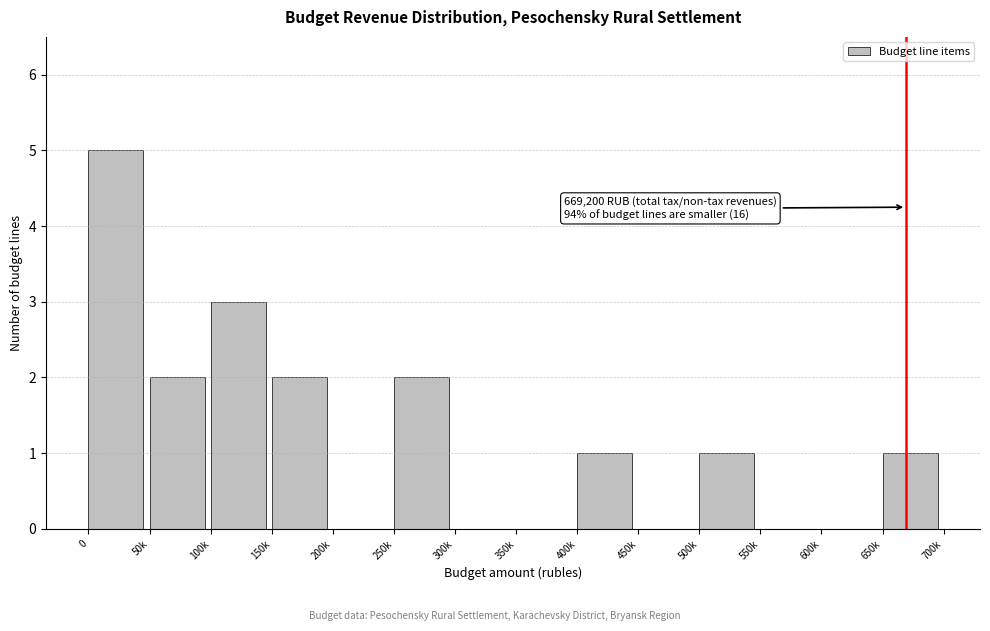

Reading right to left, transcribe all the data shown in this chart.

650k=1	600k=0	550k=0	500k=1	450k=0	400k=1	350k=0	300k=0	250k=2	200k=0	150k=2	100k=3	50k=2	0=5